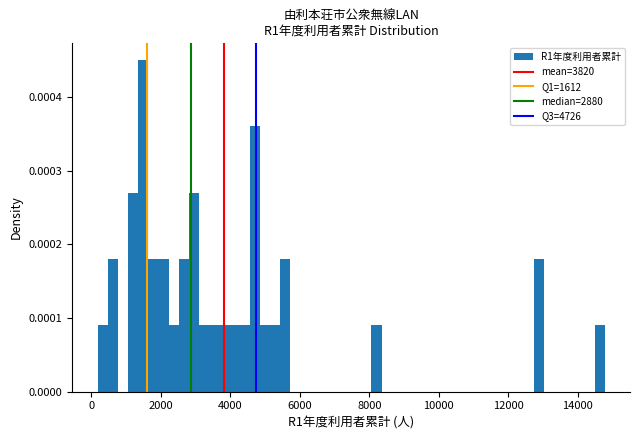

Read against the x-axis, roughly where is the centre of the tallest bar?

1400